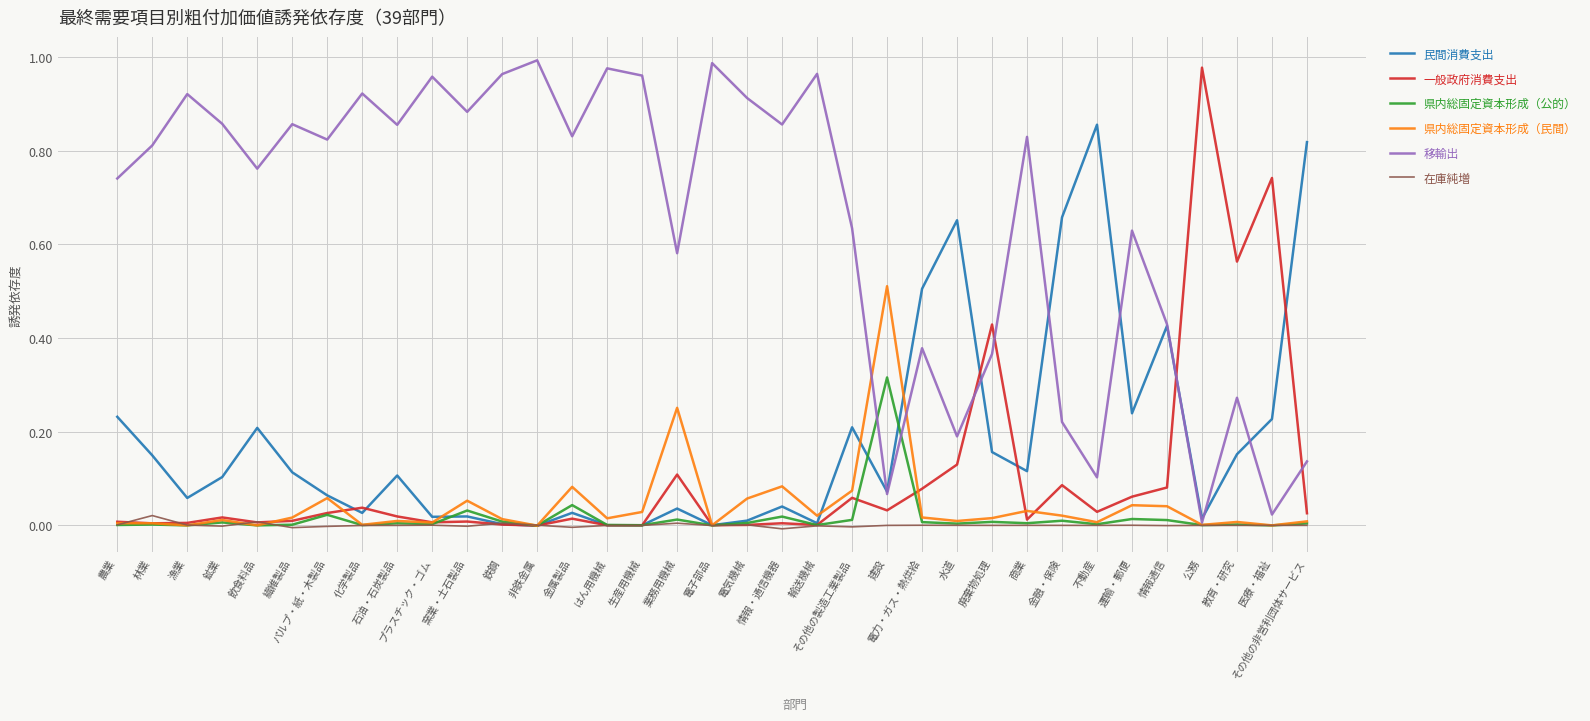

The 県内総固定資本形成（民間） series shows 0.0 at 水道. True or false?

False